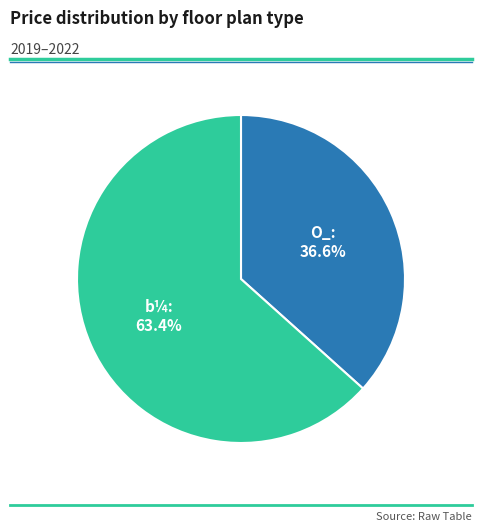

The O_ slice represents 26% of the pie. True or false?

False